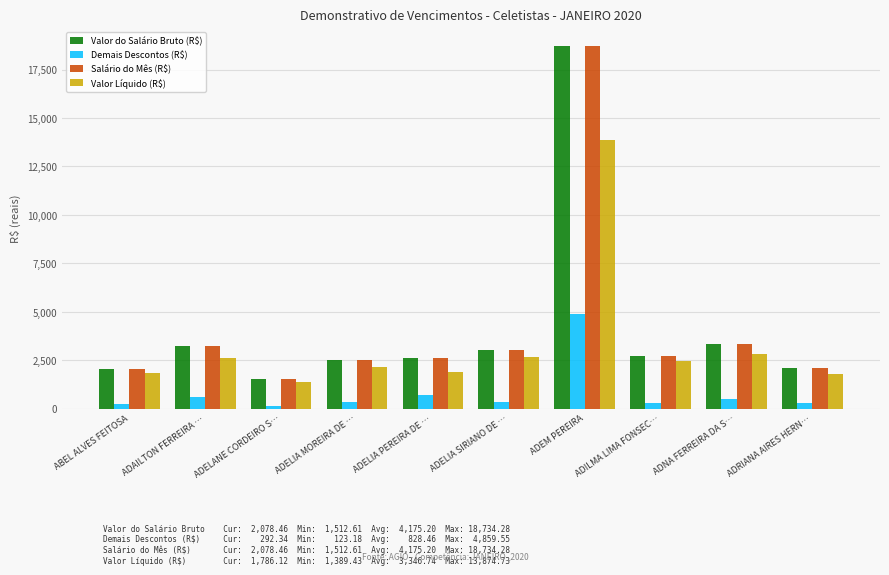

What is the highest value of the Demais Descontos (R$) series?

4859.6